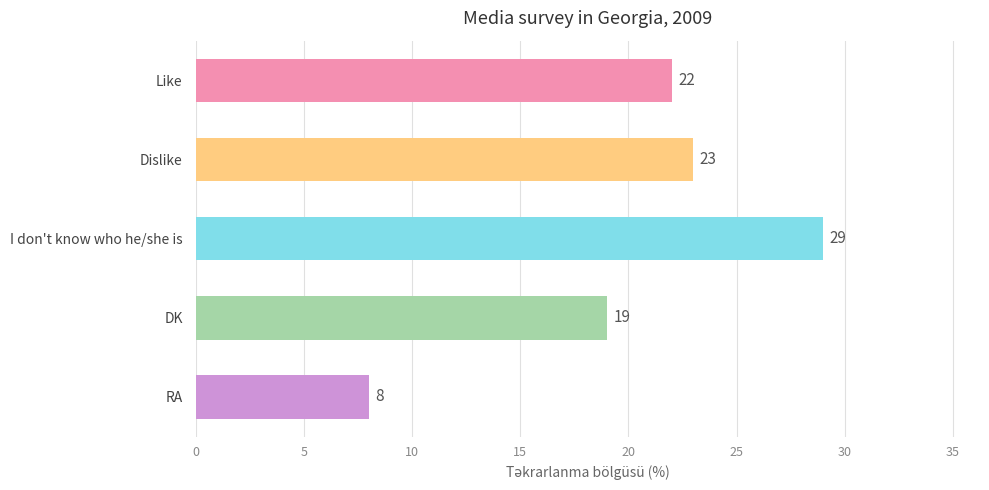

What is the difference between the maximum and minimum values?

21